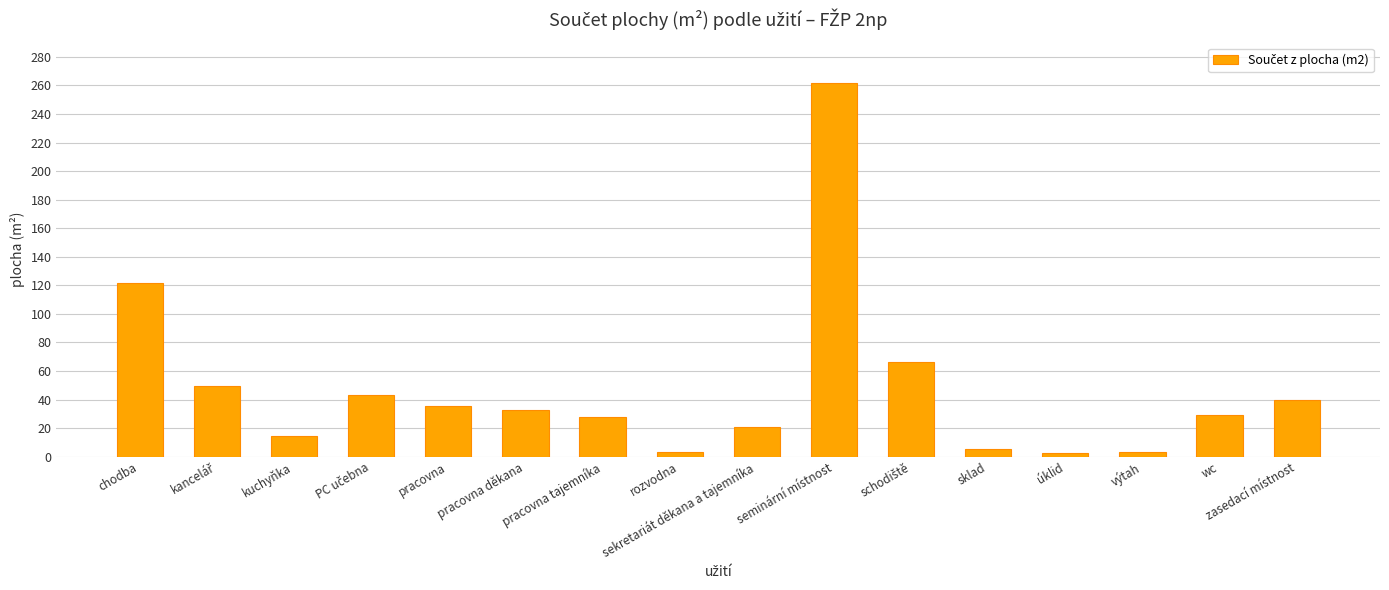

What is the average value?

47.3